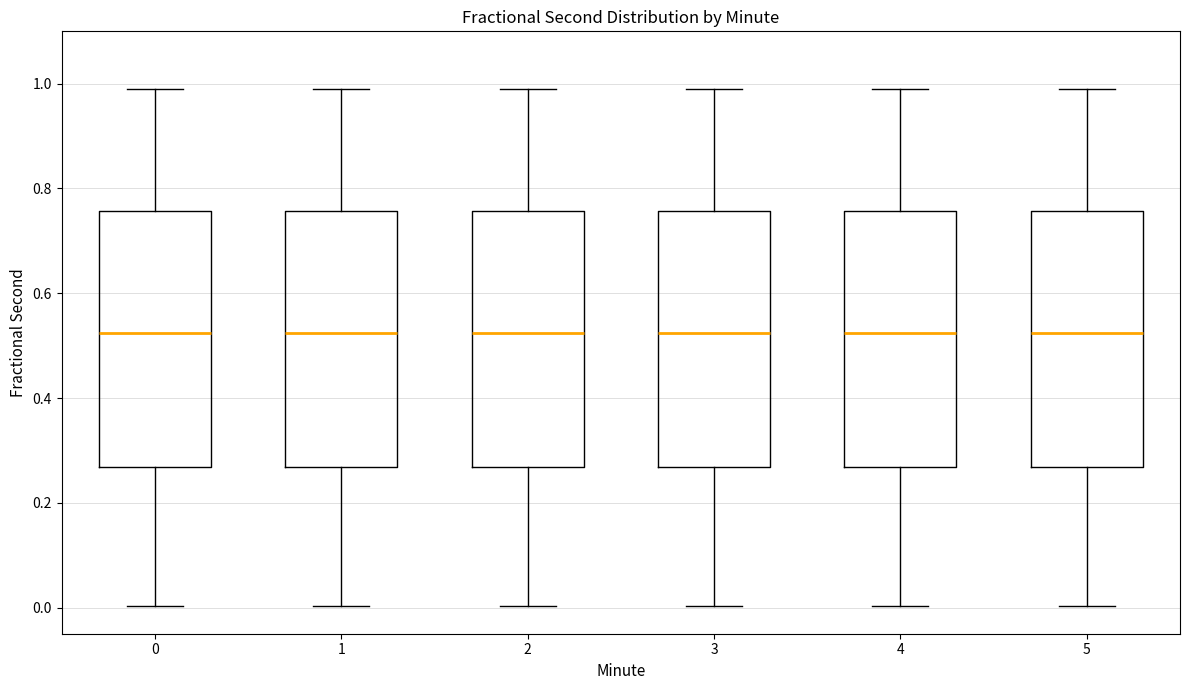

Reading left to right, transcribe this box plot: for each box, give where its median line is, the range the box spans, and where its two whiskers end, as read against the y-axis. The values are not printed on the chart, so give them approximately, as read against the axis.

0: median 0.52, box 0.26 to 0.76, whiskers 0.00 to 1.00
1: median 0.52, box 0.26 to 0.76, whiskers 0.00 to 1.00
2: median 0.52, box 0.26 to 0.76, whiskers 0.00 to 1.00
3: median 0.52, box 0.26 to 0.76, whiskers 0.00 to 1.00
4: median 0.52, box 0.26 to 0.76, whiskers 0.00 to 1.00
5: median 0.52, box 0.26 to 0.76, whiskers 0.00 to 1.00